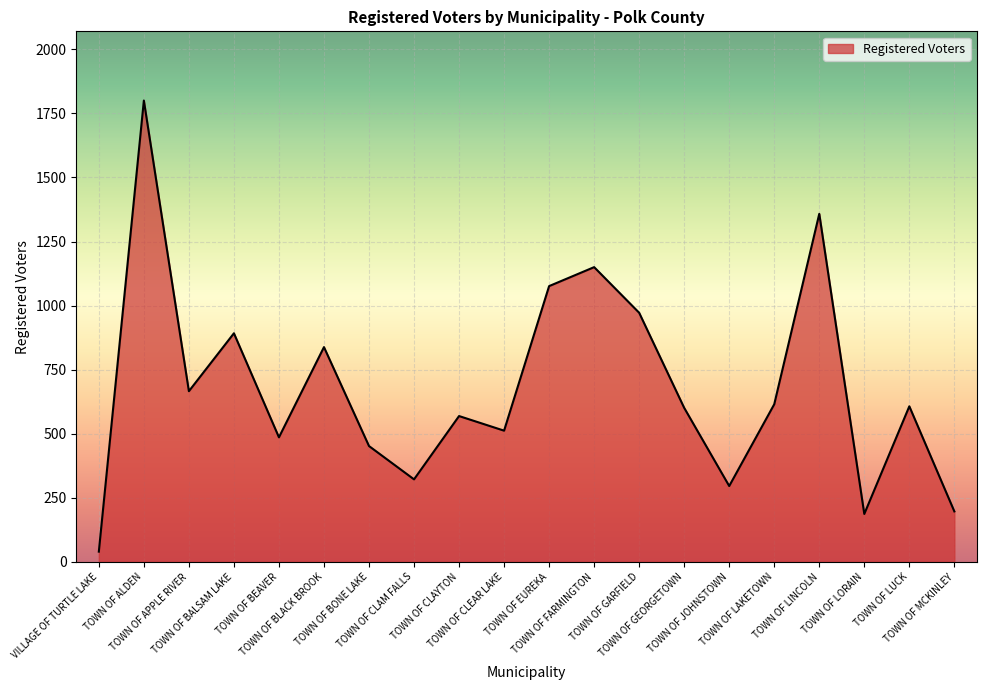

What is the maximum value shown in the chart?

1800